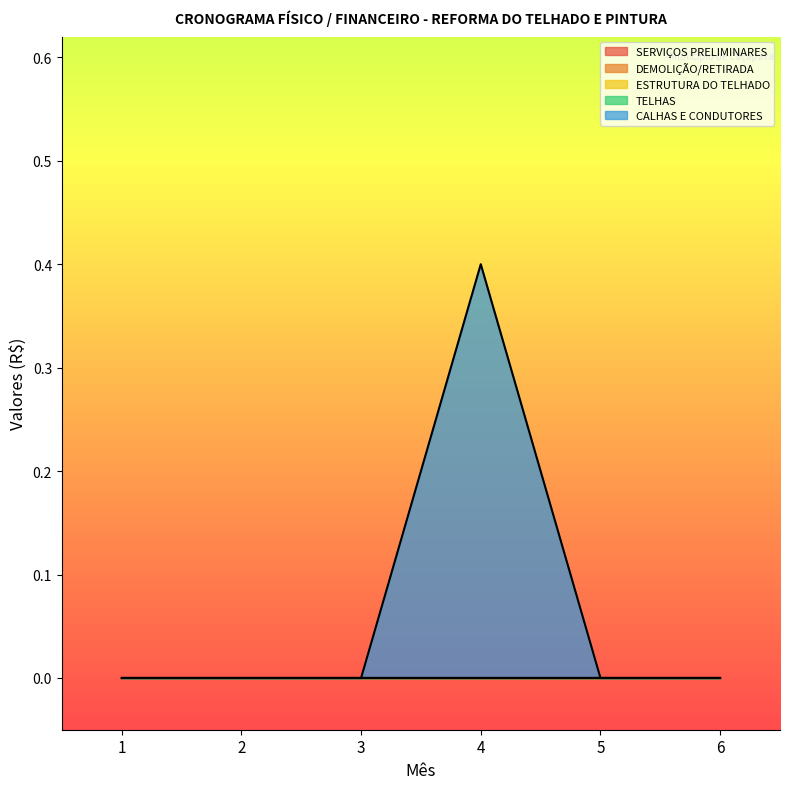

Between 2 and 4, which series saw the biggest shift?

CALHAS E CONDUTORES